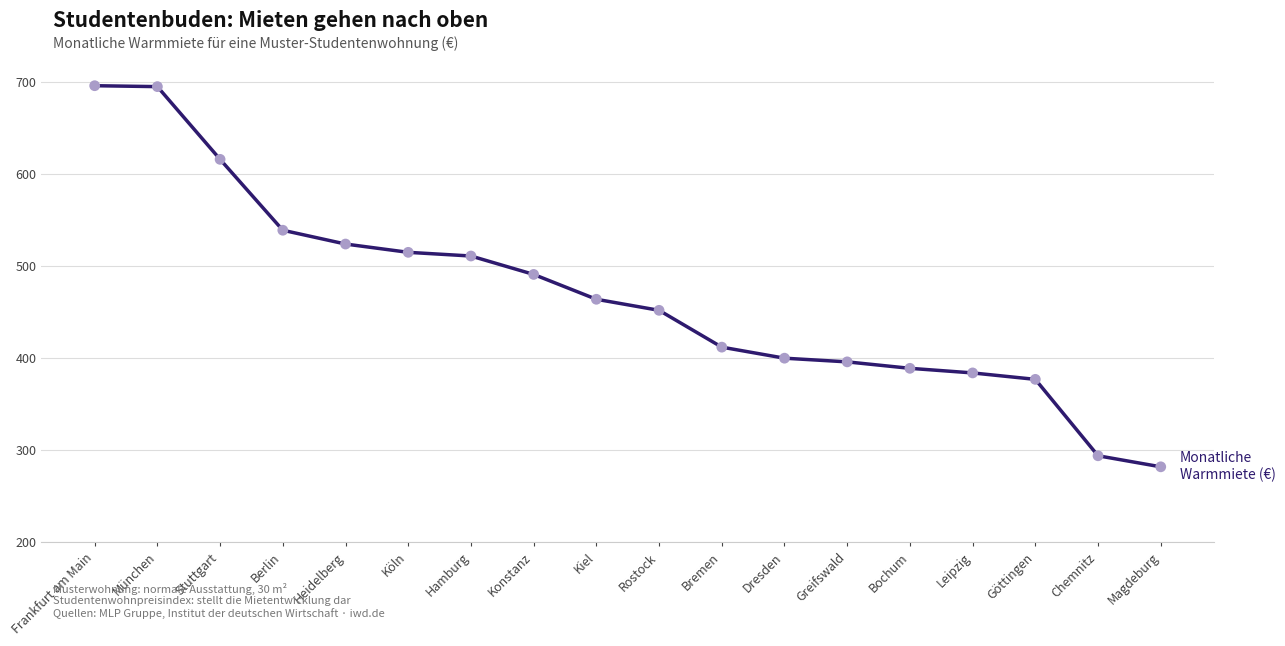

What is the ratio of the value at München to the value at Bremen?

1.7